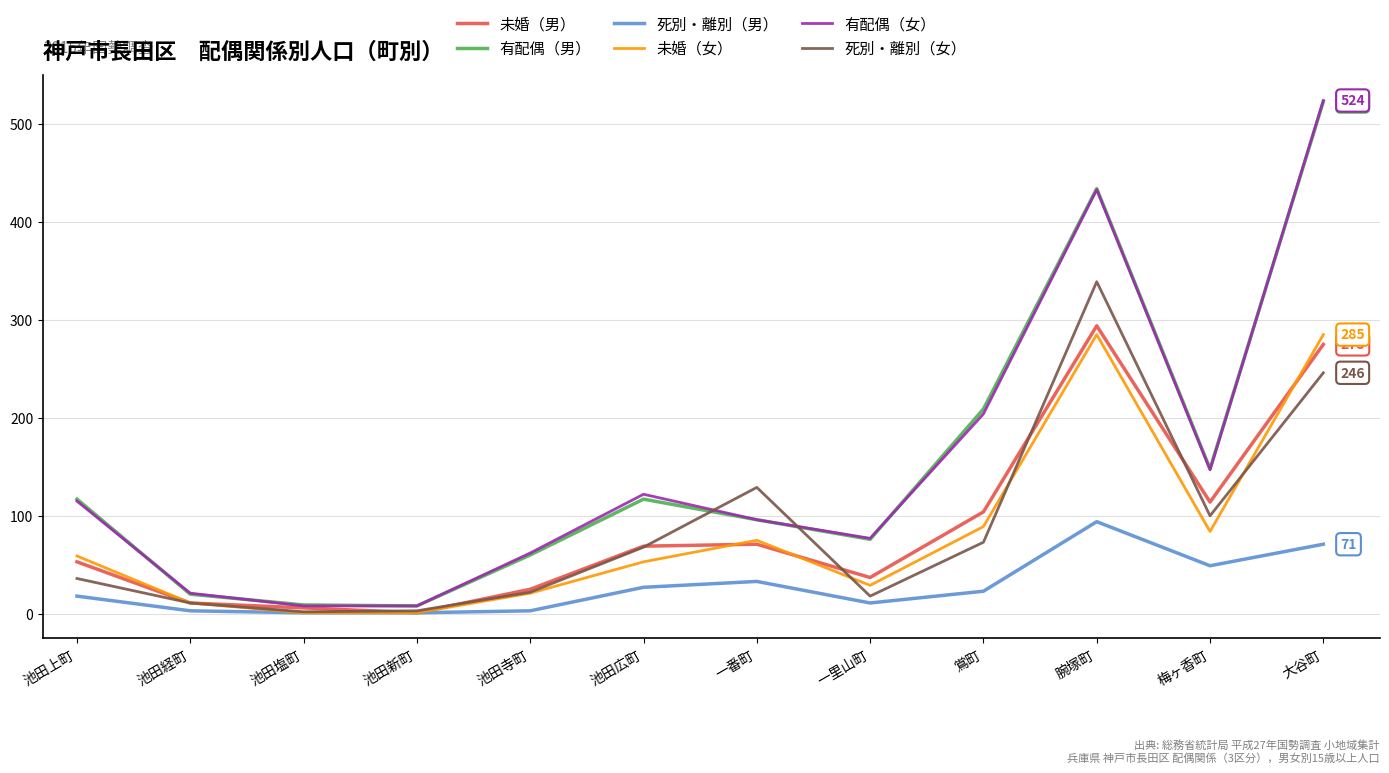

Which series ends up on top after the final intersection of 未婚（女） and 未婚（男）?

未婚（女）